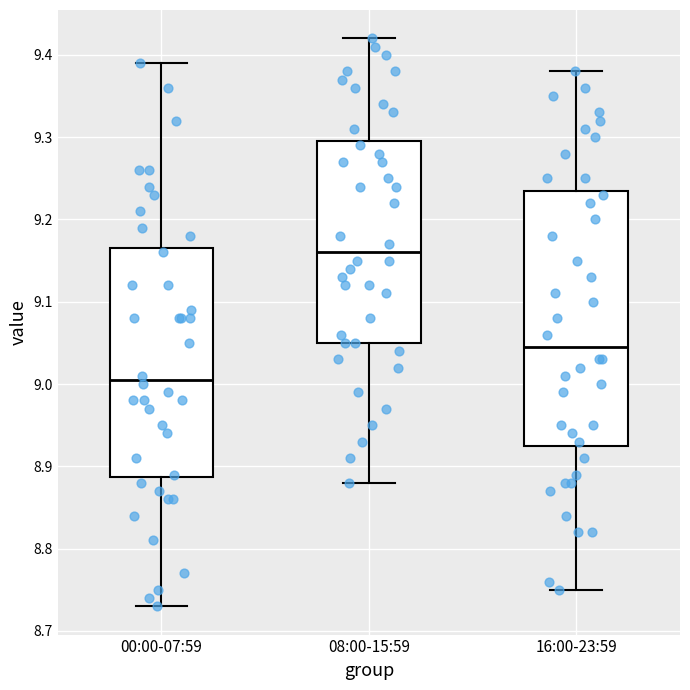

Reading left to right, transcribe this box plot: for each box, give where its median line is, the range the box spans, and where its two whiskers end, as read against the y-axis. The values are not printed on the chart, so give them approximately, as read against the axis.

00:00-07:59: median 9.01, box 8.89 to 9.17, whiskers 8.73 to 9.39
08:00-15:59: median 9.16, box 9.05 to 9.30, whiskers 8.88 to 9.42
16:00-23:59: median 9.05, box 8.93 to 9.24, whiskers 8.75 to 9.38